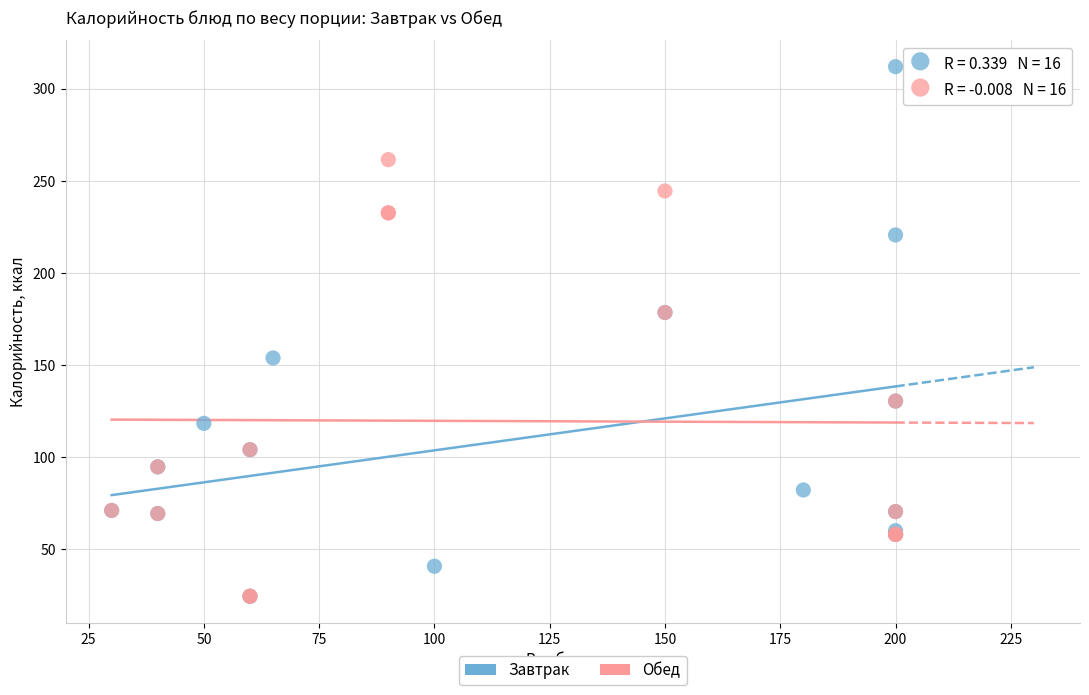

Which series has the widest spread of Y values?

Завтрак